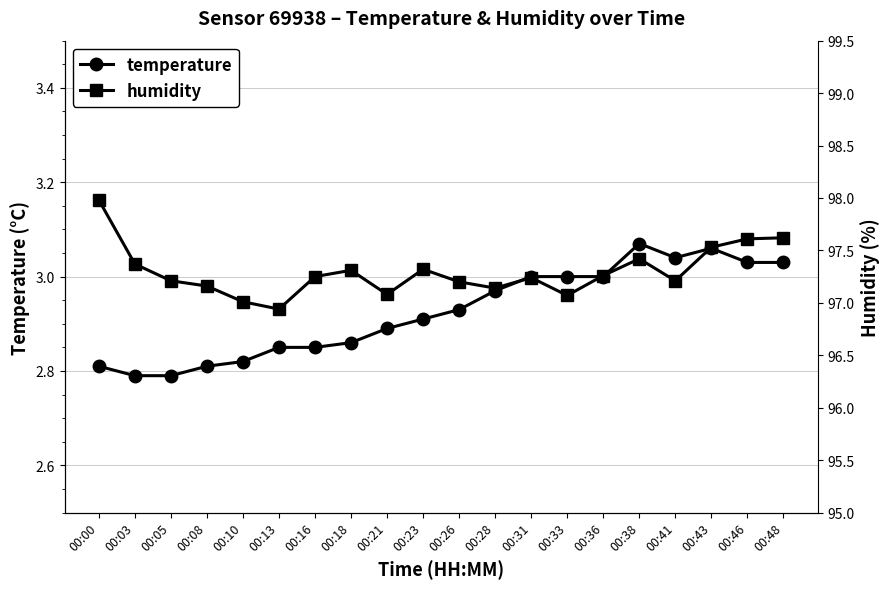

Reading left to right, transcribe all the data shown in this chart.

temperature: 00:00=2.8	00:03=2.8	00:05=2.8	00:08=2.8	00:10=2.8	00:13=2.9	00:16=2.9	00:18=2.9	00:21=2.9	00:23=2.9	00:26=2.9	00:28=3.0	00:31=3.0	00:33=3.0	00:36=3.0	00:38=3.1	00:41=3.0	00:43=3.1	00:46=3.0	00:48=3.0
humidity: 00:00=98.0	00:03=97.4	00:05=97.2	00:08=97.2	00:10=97.0	00:13=96.9	00:16=97.2	00:18=97.3	00:21=97.1	00:23=97.3	00:26=97.2	00:28=97.1	00:31=97.2	00:33=97.1	00:36=97.3	00:38=97.4	00:41=97.2	00:43=97.5	00:46=97.6	00:48=97.6